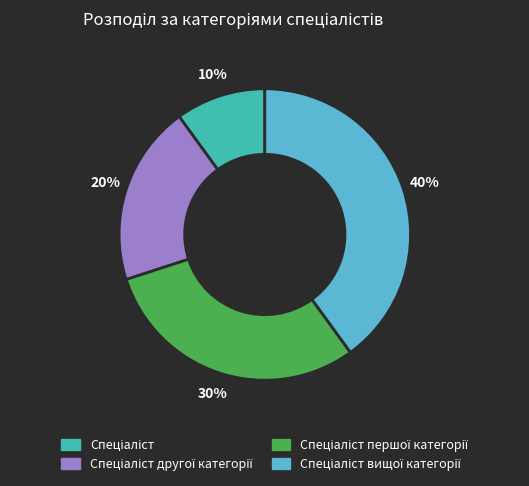

To the nearest percent, what is the difference between the largest and smallest slice percentages?

30%